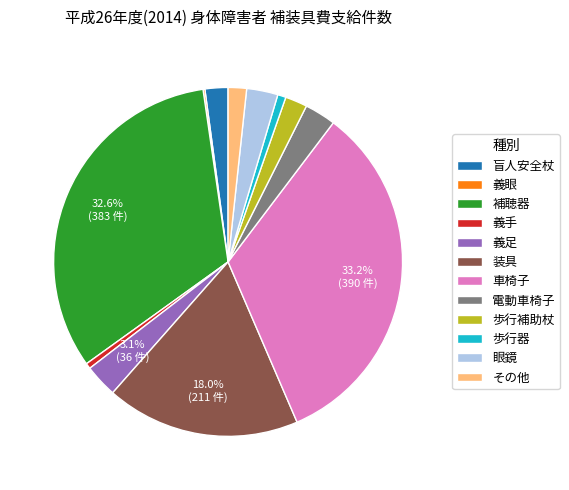

Combined, do 電動車椅子 and 眼鏡 account for over 50%?

No